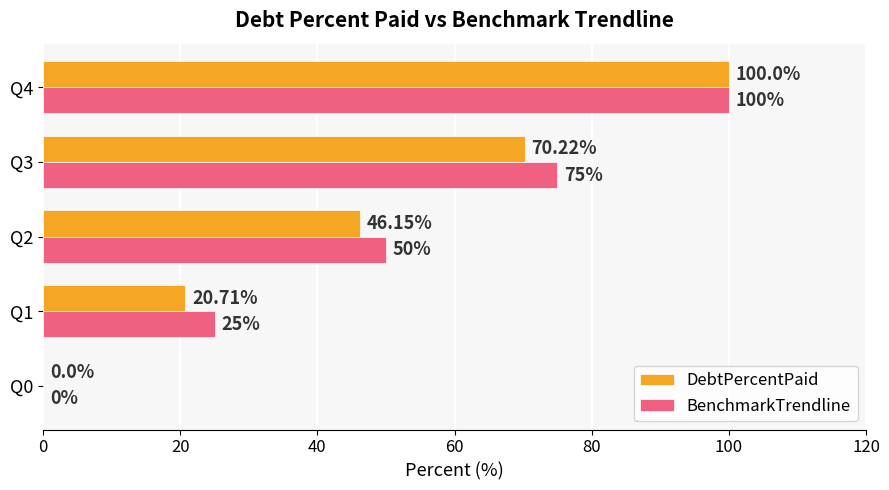

Which series changed the most between Q1 and Q3?

BenchmarkTrendline